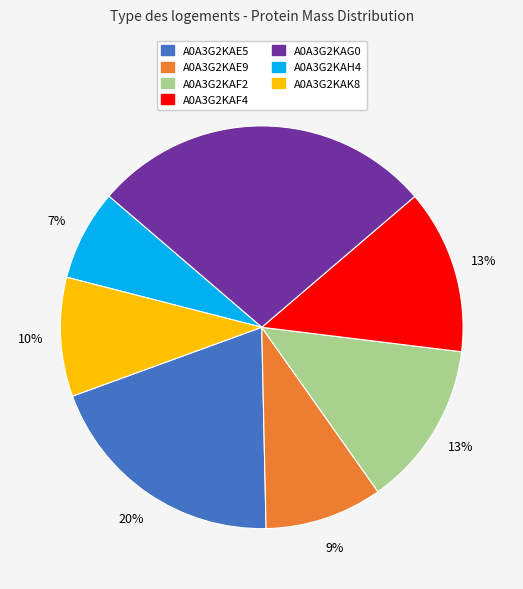

Which category has the smallest portion of the pie?

A0A3G2KAH4